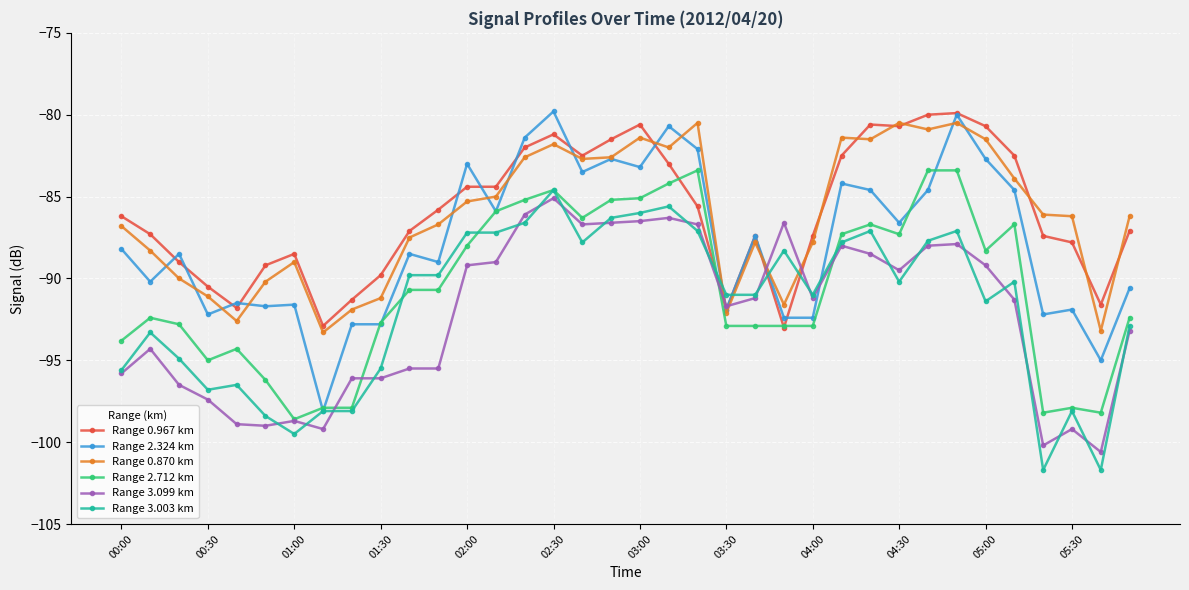

True or false: Range 0.870 km and Range 2.712 km intersect in this chart.

False